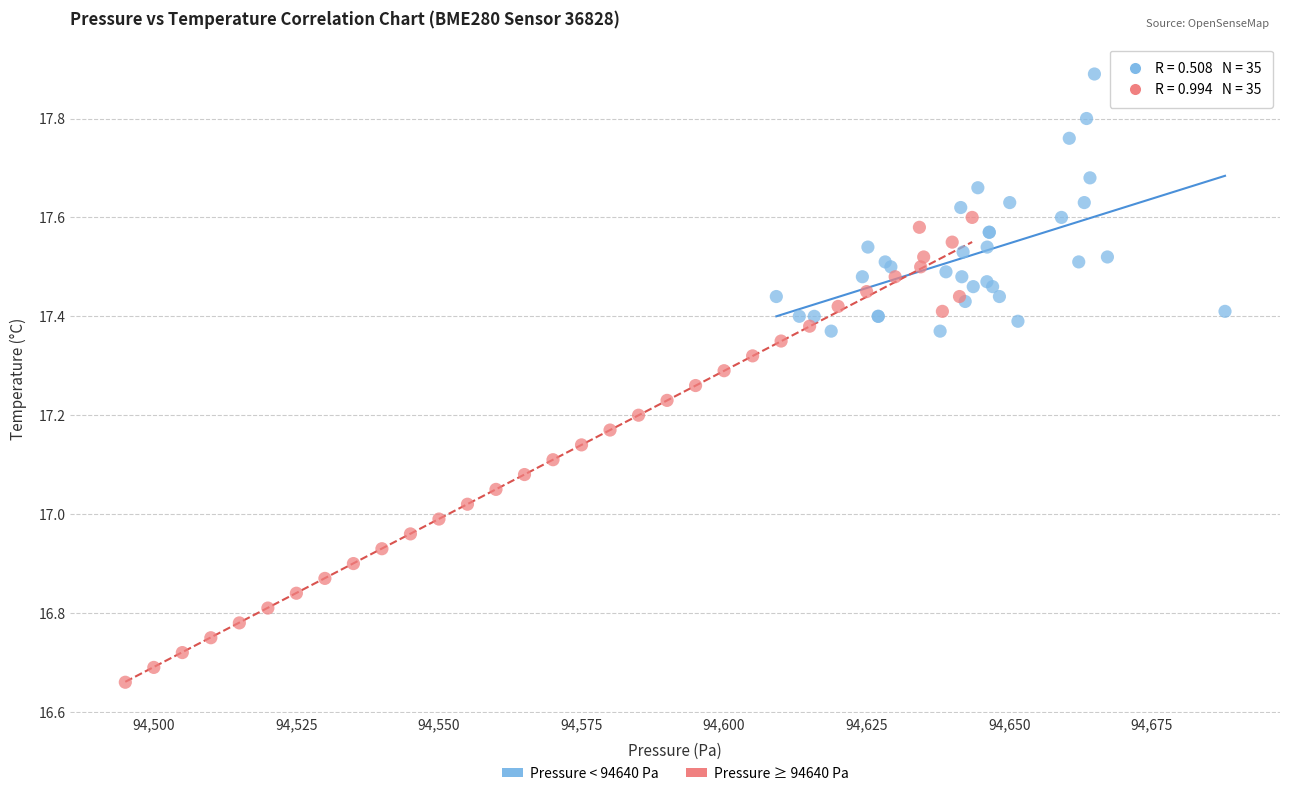

Which series contains the highest Y value?

Pressure < 94640 Pa